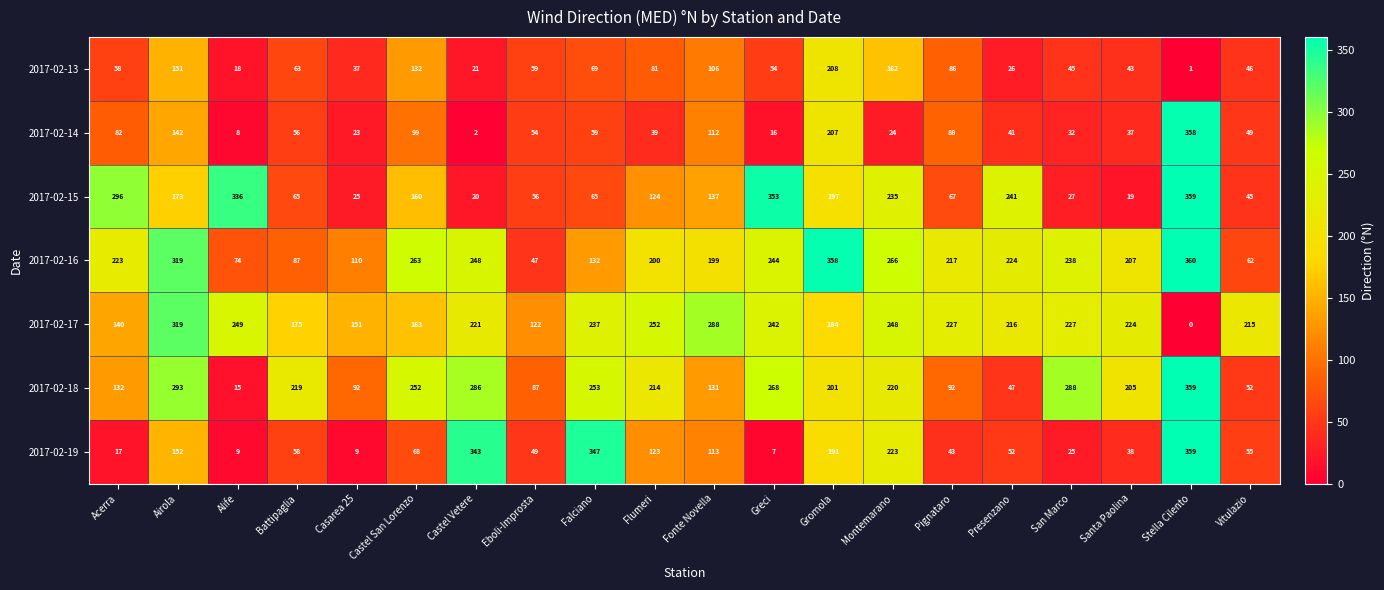

What is the difference between the maximum and minimum values in the 2017-02-19 series?

352